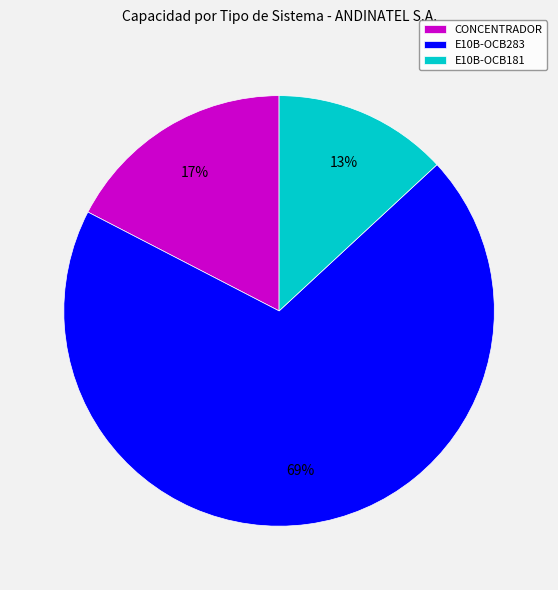

Which slice is the smallest?

E10B-OCB181